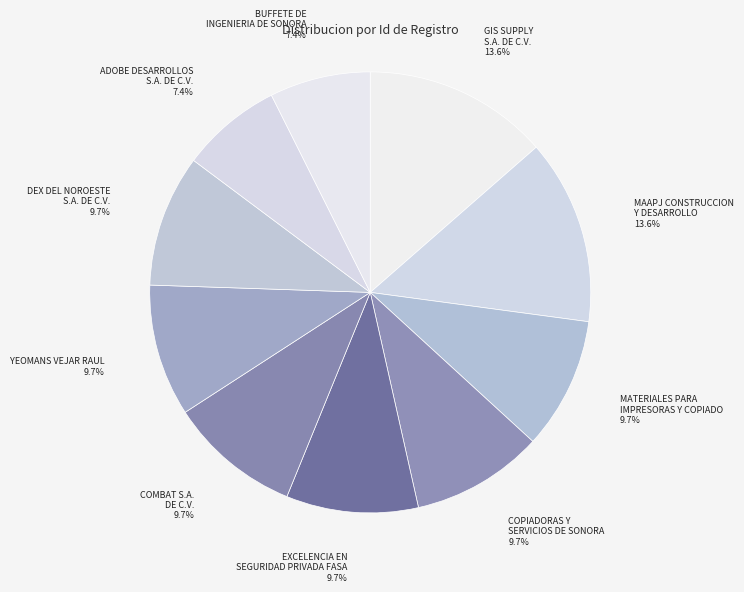

What is the ratio of the value at MAAPJ CONSTRUCCION Y DESARROLLO to the value at COMBAT S.A. DE C.V.?

1.4